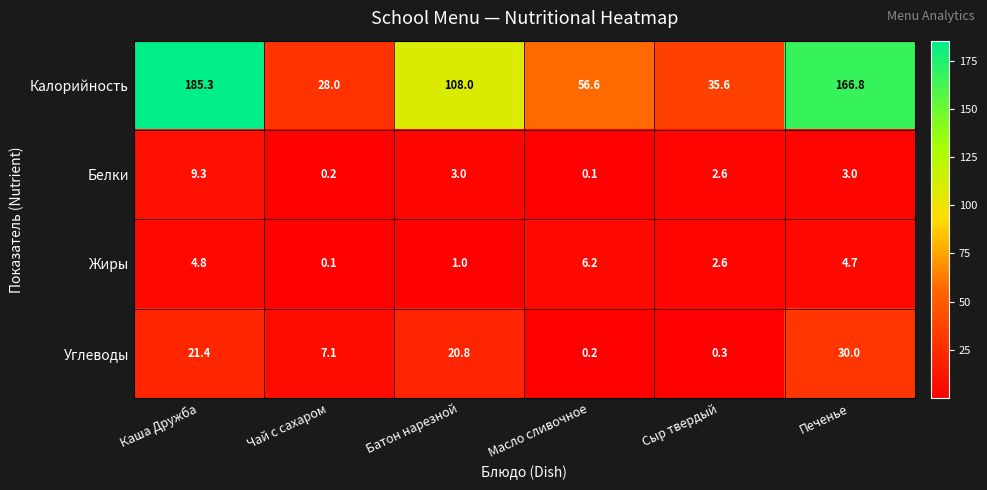

What is the sum of all Углеводы values?

79.8